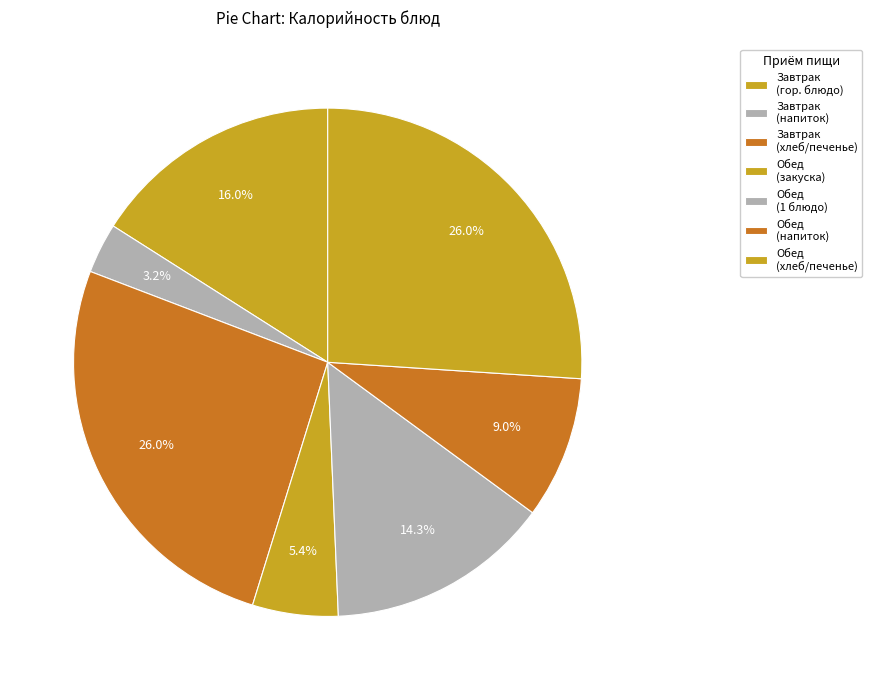

How many segments does this pie chart have?

7